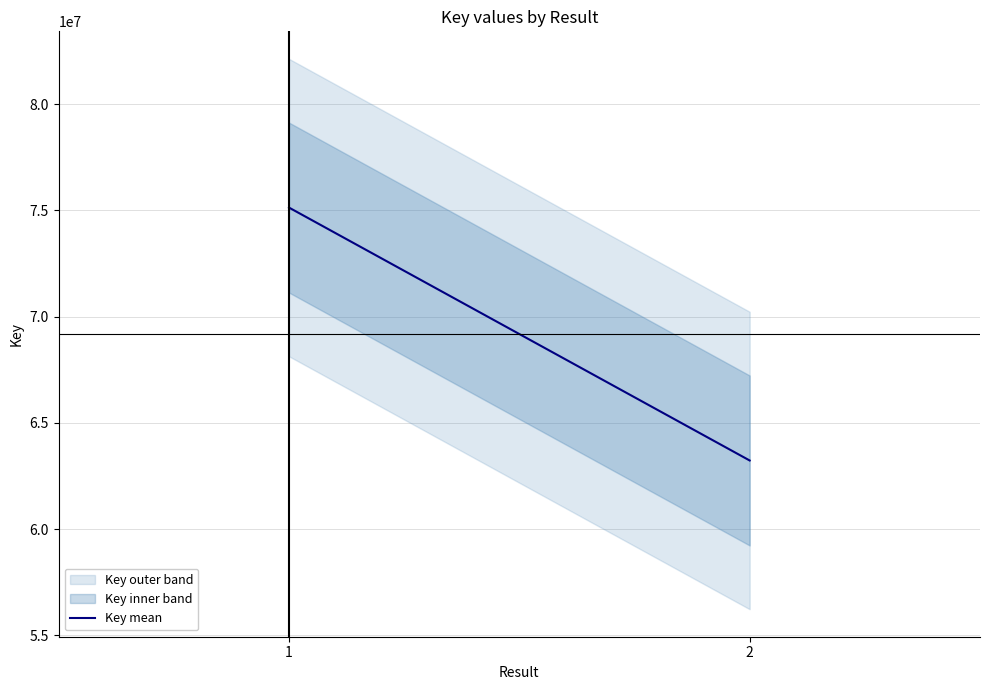

What is the change in value from 1 to 2?

-11903594